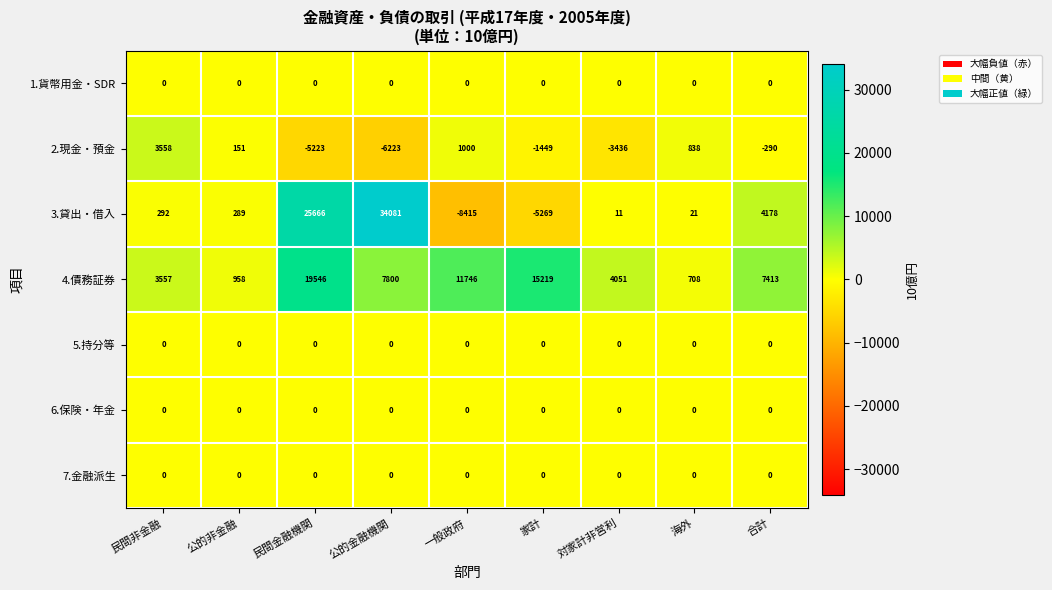

Which series has the largest total across all categories?

4.債務証券